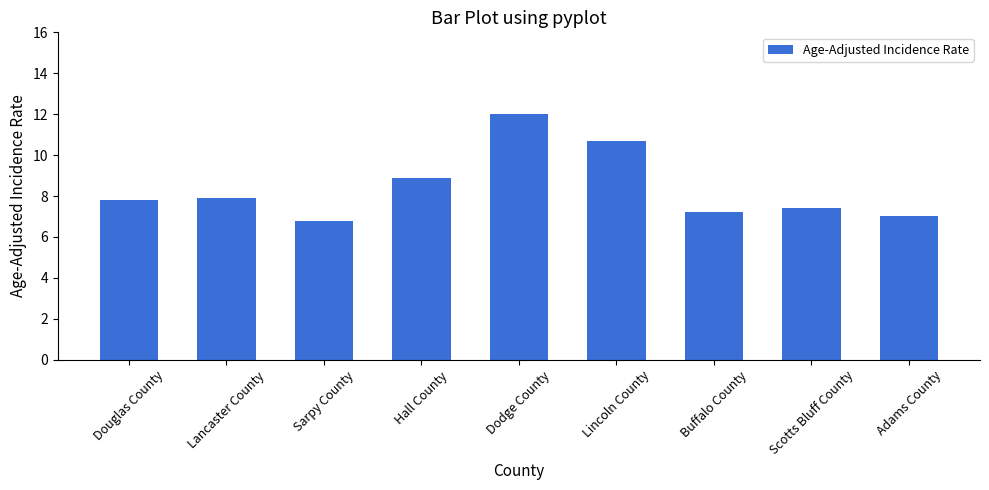

What is the change in value from Lincoln County to Adams County?

-3.7